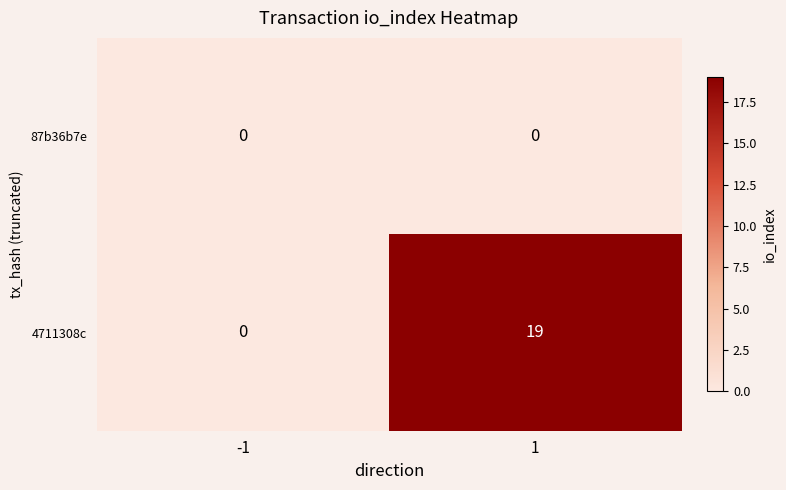

How many series are shown in this chart?

2